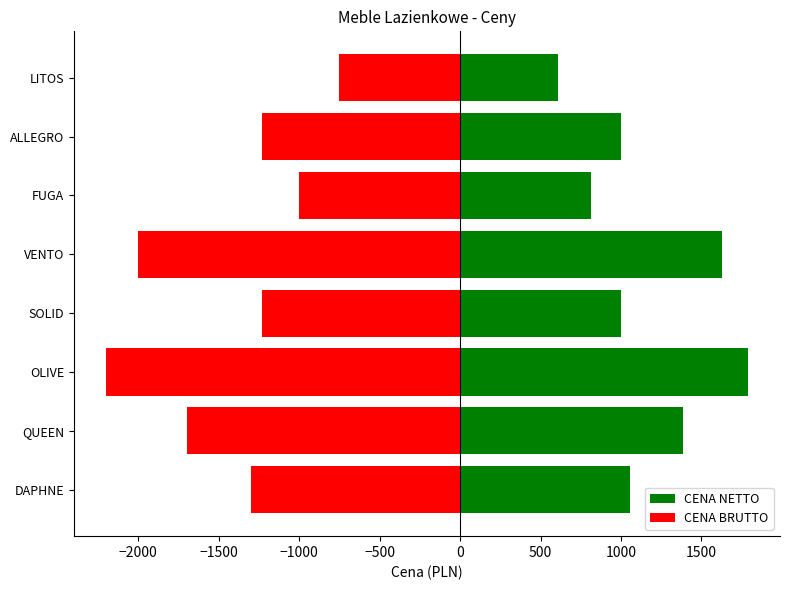

Which series changed the most between VENTO and LITOS?

CENA BRUTTO